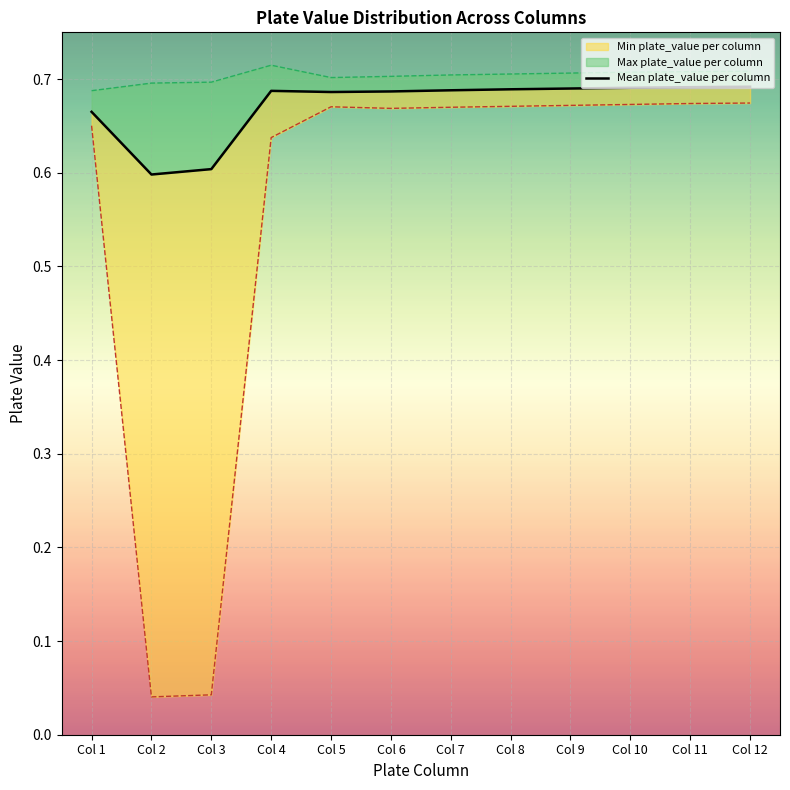

How many values are between 0 and 1?

12